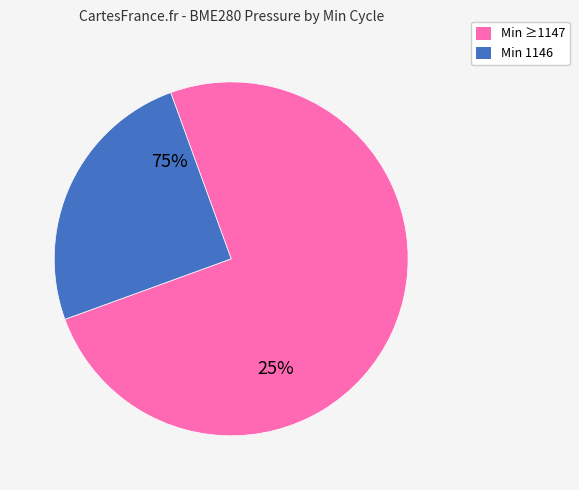

Which has a higher value, 1146 or 1148?

1146